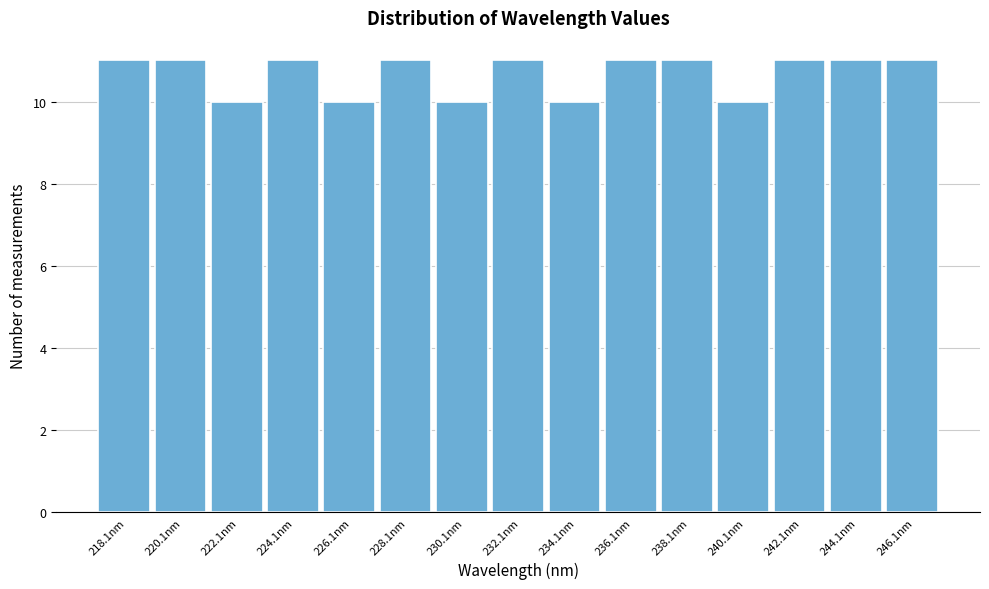

Reading left to right, what are all the values shown in this chart?

11	11	10	11	10	11	10	11	10	11	11	10	11	11	11